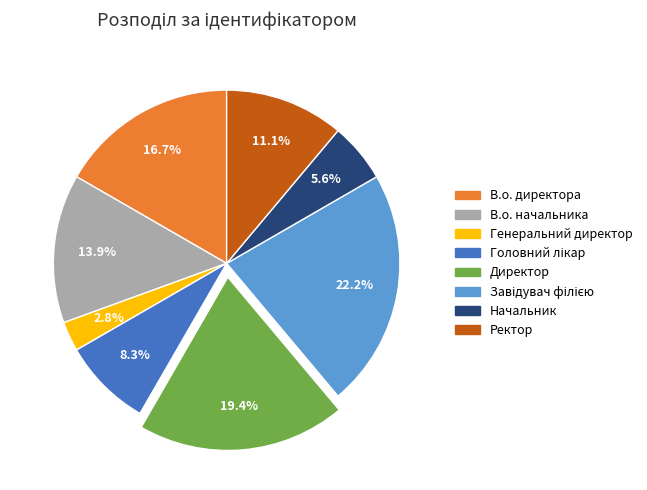

True or false: В.о. начальника accounts for 14% of the total.

True